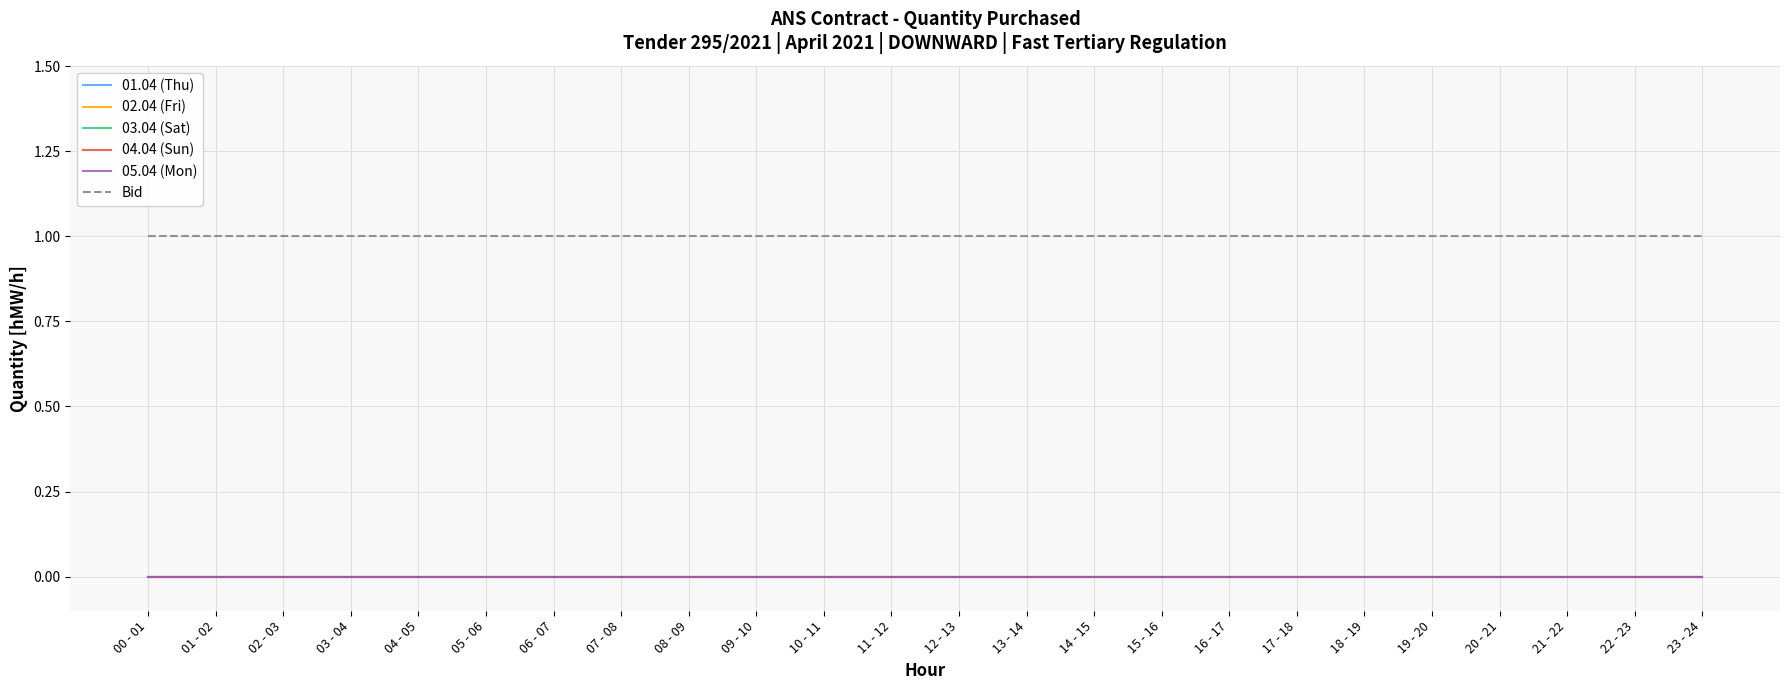

What is the spread (max minus min) of values at 06 - 07?

1